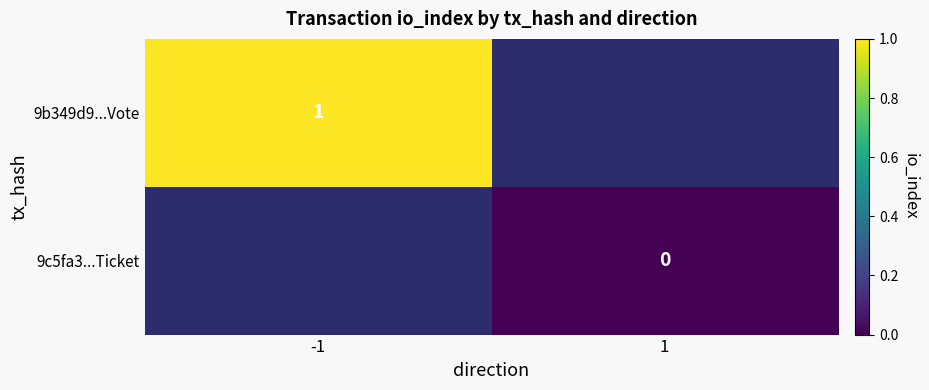

True or false: 9b349d9...Vote has a value of 1 at -1.

True